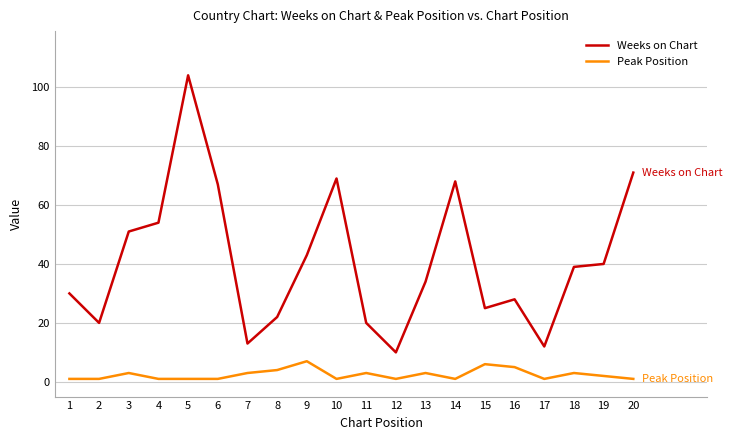

True or false: Weeks on Chart and Peak Position cross at least once.

False